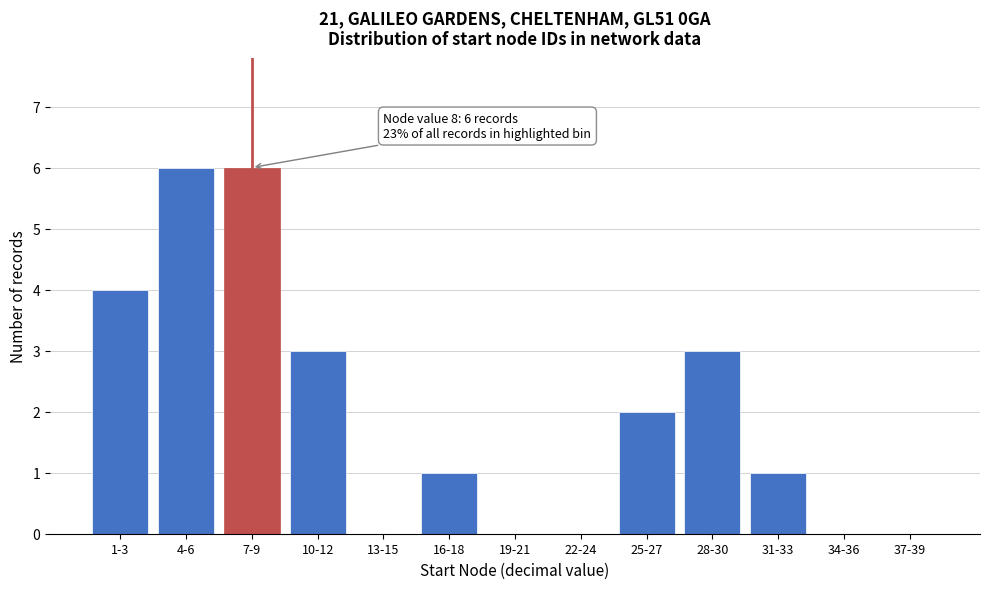

What is the sum of the values at 7-9 and 31-33?

7